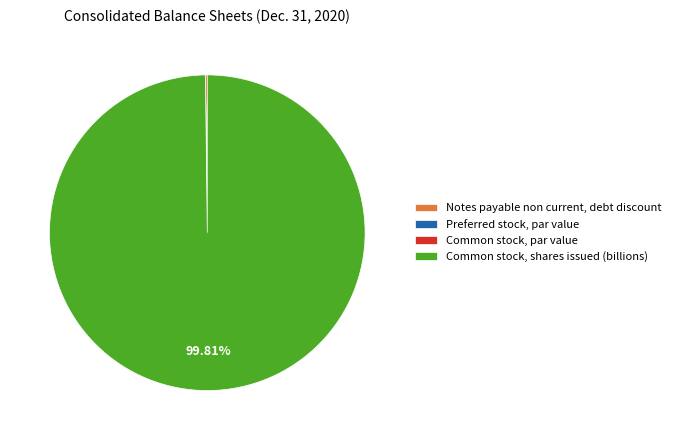

Which category has the biggest portion of the pie?

Common stock, shares issued (billions)